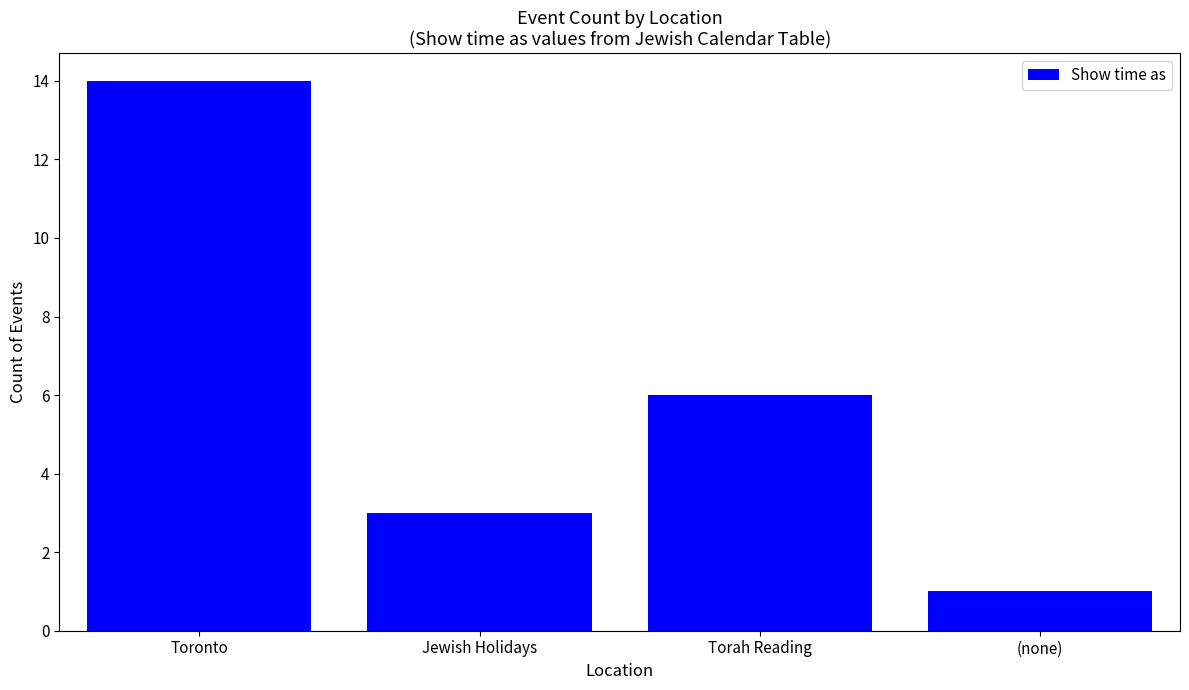

What is the difference between the second highest and second lowest values?

3